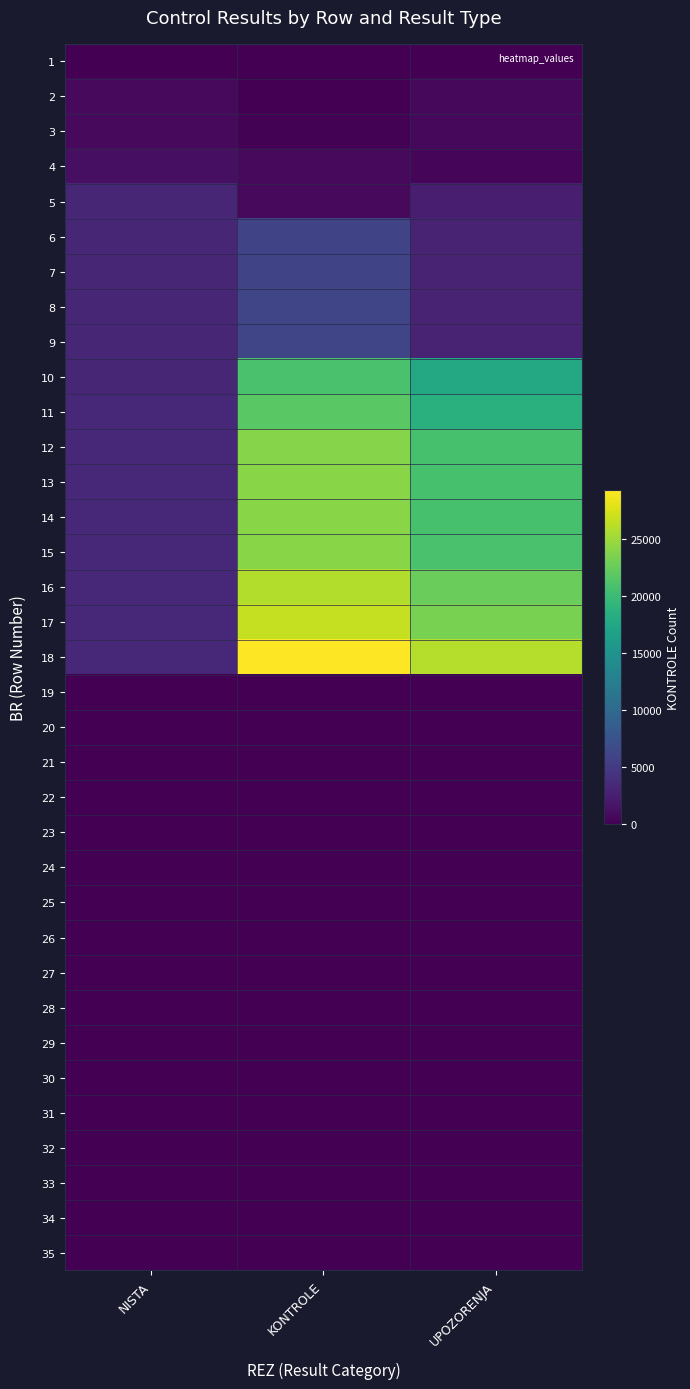

At which category is the sum across all series the highest?

KONTROLE